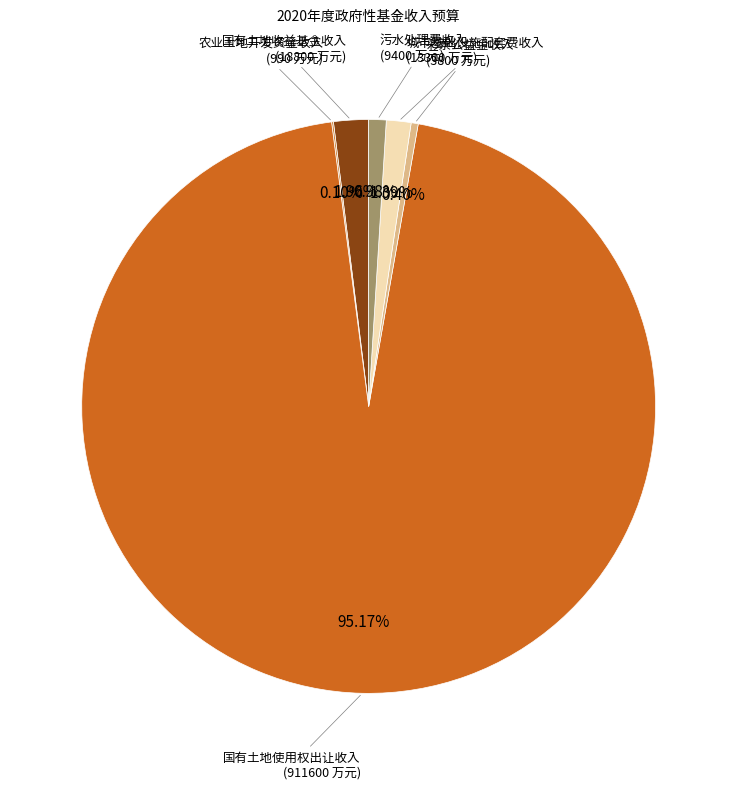

What is the ratio of the value at 国有土地收益基金收入 to the value at 彩票公益金收入?

4.9